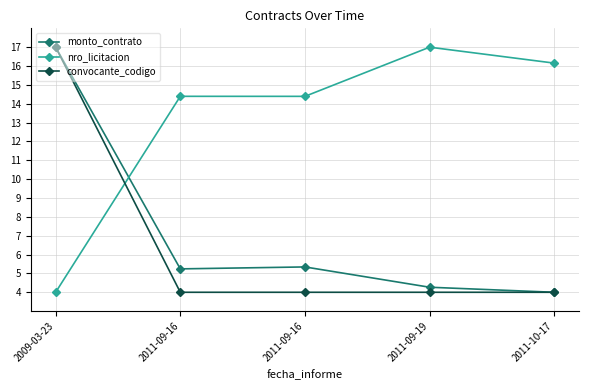

What is the difference between the maximum and minimum values in the nro_licitacion series?

13.0